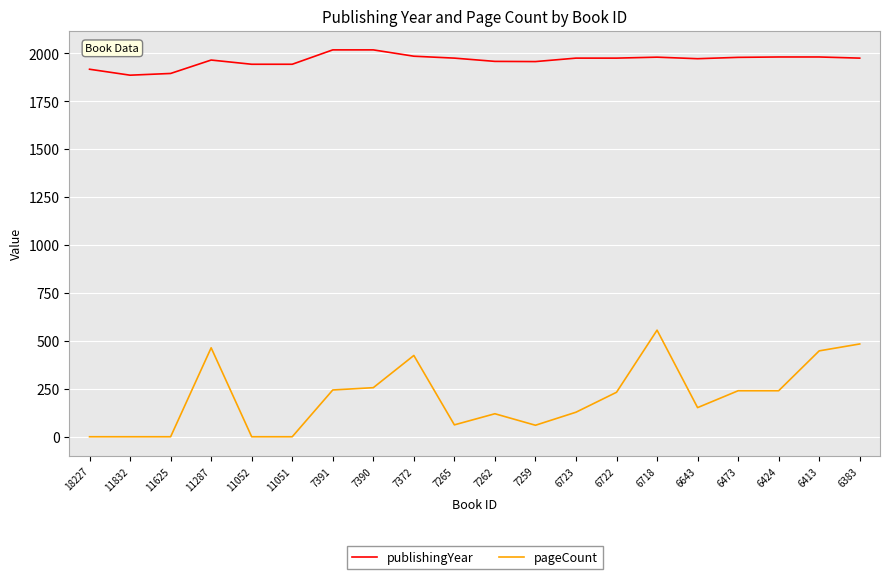

What is the total value across all series at 11051?

1943